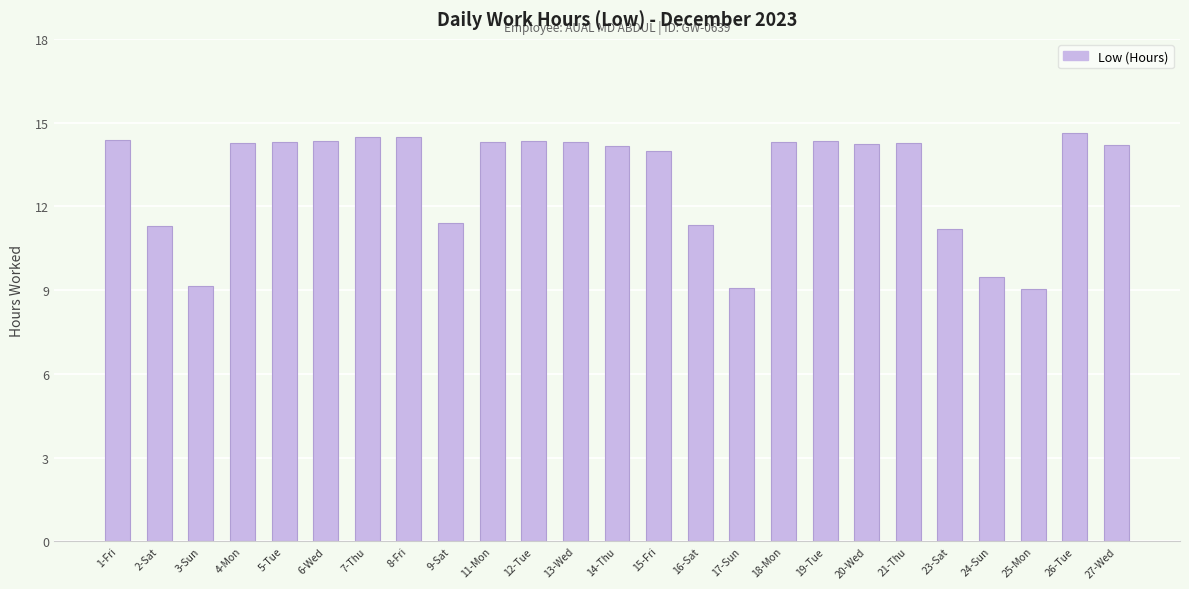

The chart shows a value of 21.1 at 4-Mon. True or false?

False